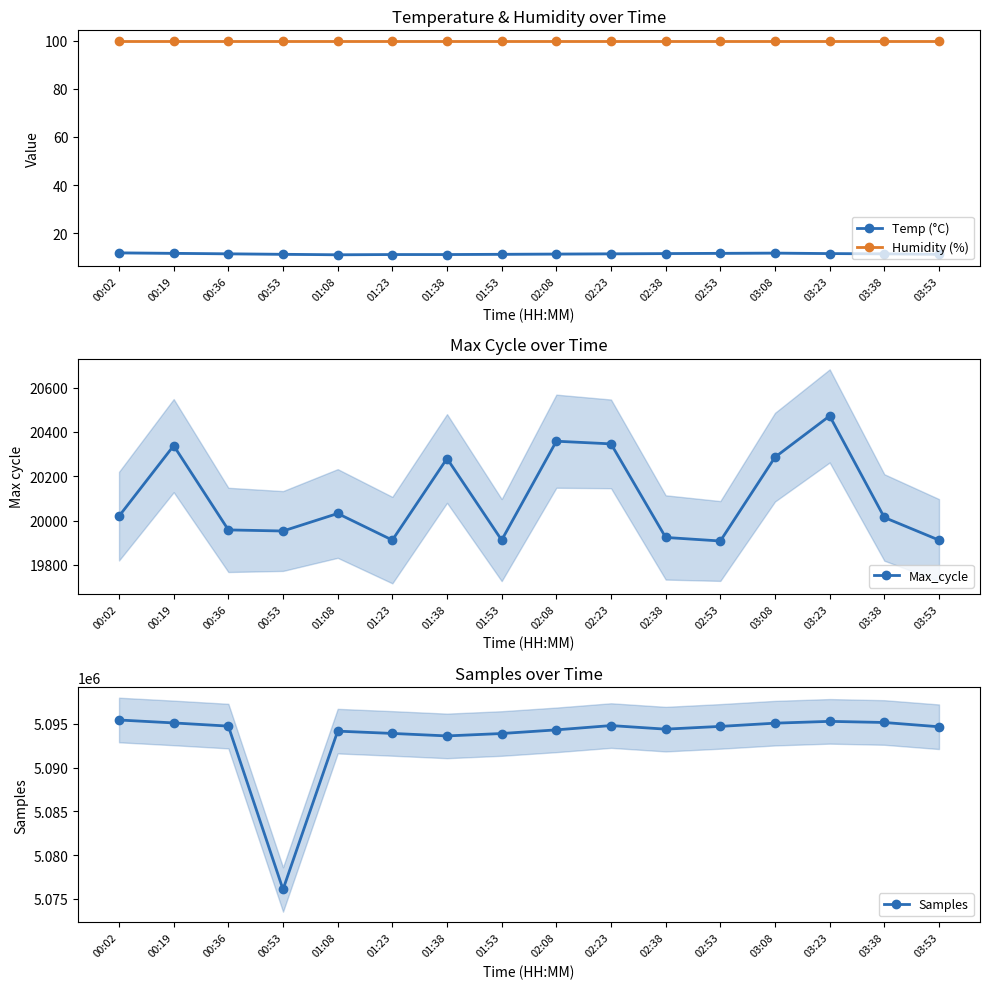

What is the highest value of the Temp (°C) series?

11.8